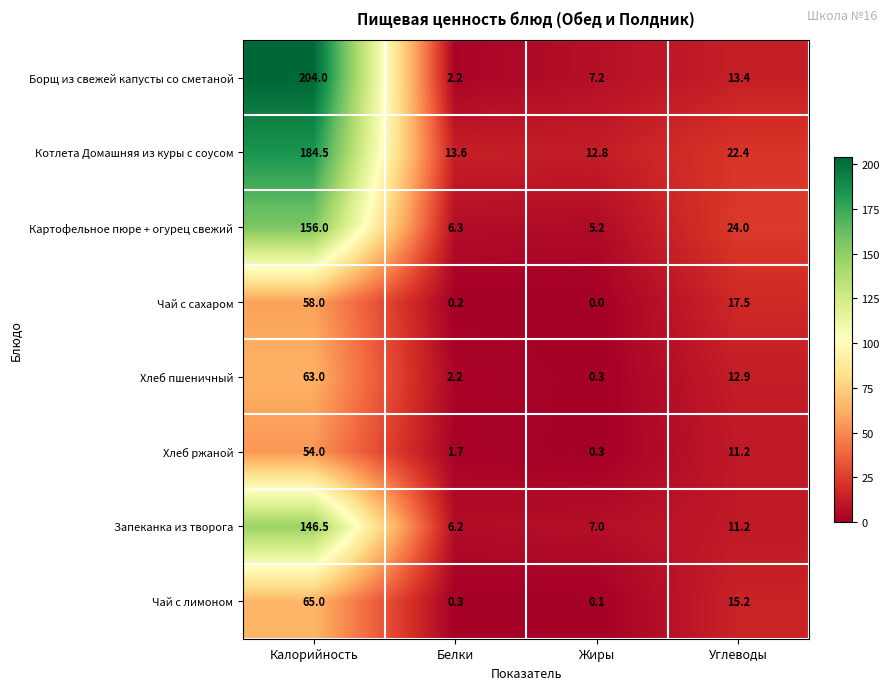

What is the difference between the second highest and minimum values in the Борщ из свежей капусты со сметаной series?

11.2